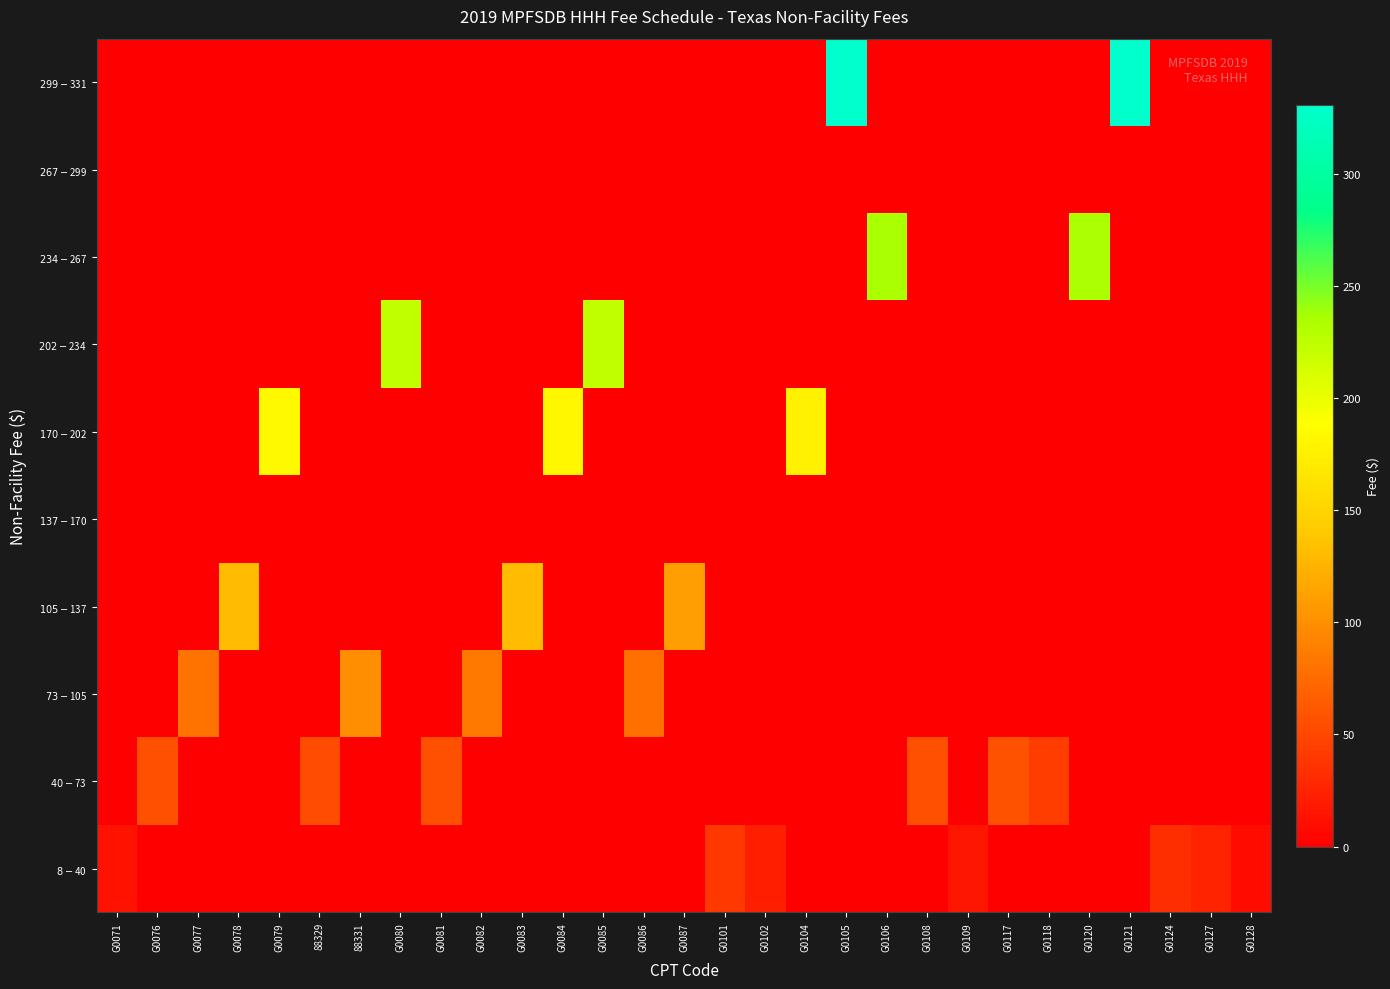

Reading left to right, list all the values displayed in this chart.

$8-$40: G0071=13.7	G0076=0.0	G0077=0.0	G0078=0.0	G0079=0.0	88329=0.0	88331=0.0	G0080=0.0	G0081=0.0	G0082=0.0	G0083=0.0	G0084=0.0	G0085=0.0	G0086=0.0	G0087=0.0	G0101=39.7	G0102=22.9	G0104=0.0	G0105=0.0	G0106=0.0	G0108=0.0	G0109=15.6	G0117=0.0	G0118=0.0	G0120=0.0	G0121=0.0	G0124=32.7	G0127=24.8	G0128=8.0
$40-$73: G0071=0.0	G0076=56.0	G0077=0.0	G0078=0.0	G0079=0.0	88329=53.3	88331=0.0	G0080=0.0	G0081=56.0	G0082=0.0	G0083=0.0	G0084=0.0	G0085=0.0	G0086=0.0	G0087=0.0	G0101=0.0	G0102=0.0	G0104=0.0	G0105=0.0	G0106=0.0	G0108=56.6	G0109=0.0	G0117=57.4	G0118=42.9	G0120=0.0	G0121=0.0	G0124=0.0	G0127=0.0	G0128=0.0
$73-$105: G0071=0.0	G0076=0.0	G0077=80.6	G0078=0.0	G0079=0.0	88329=0.0	88331=100.0	G0080=0.0	G0081=0.0	G0082=85.0	G0083=0.0	G0084=0.0	G0085=0.0	G0086=78.6	G0087=0.0	G0101=0.0	G0102=0.0	G0104=0.0	G0105=0.0	G0106=0.0	G0108=0.0	G0109=0.0	G0117=0.0	G0118=0.0	G0120=0.0	G0121=0.0	G0124=0.0	G0127=0.0	G0128=0.0
$105-$137: G0071=0.0	G0076=0.0	G0077=0.0	G0078=131.5	G0079=0.0	88329=0.0	88331=0.0	G0080=0.0	G0081=0.0	G0082=0.0	G0083=130.9	G0084=0.0	G0085=0.0	G0086=0.0	G0087=110.3	G0101=0.0	G0102=0.0	G0104=0.0	G0105=0.0	G0106=0.0	G0108=0.0	G0109=0.0	G0117=0.0	G0118=0.0	G0120=0.0	G0121=0.0	G0124=0.0	G0127=0.0	G0128=0.0
$137-$170: G0071=0.0	G0076=0.0	G0077=0.0	G0078=0.0	G0079=0.0	88329=0.0	88331=0.0	G0080=0.0	G0081=0.0	G0082=0.0	G0083=0.0	G0084=0.0	G0085=0.0	G0086=0.0	G0087=0.0	G0101=0.0	G0102=0.0	G0104=0.0	G0105=0.0	G0106=0.0	G0108=0.0	G0109=0.0	G0117=0.0	G0118=0.0	G0120=0.0	G0121=0.0	G0124=0.0	G0127=0.0	G0128=0.0
$170-$202: G0071=0.0	G0076=0.0	G0077=0.0	G0078=0.0	G0079=184.7	88329=0.0	88331=0.0	G0080=0.0	G0081=0.0	G0082=0.0	G0083=0.0	G0084=181.4	G0085=0.0	G0086=0.0	G0087=0.0	G0101=0.0	G0102=0.0	G0104=177.2	G0105=0.0	G0106=0.0	G0108=0.0	G0109=0.0	G0117=0.0	G0118=0.0	G0120=0.0	G0121=0.0	G0124=0.0	G0127=0.0	G0128=0.0
$202-$234: G0071=0.0	G0076=0.0	G0077=0.0	G0078=0.0	G0079=0.0	88329=0.0	88331=0.0	G0080=224.5	G0081=0.0	G0082=0.0	G0083=0.0	G0084=0.0	G0085=224.5	G0086=0.0	G0087=0.0	G0101=0.0	G0102=0.0	G0104=0.0	G0105=0.0	G0106=0.0	G0108=0.0	G0109=0.0	G0117=0.0	G0118=0.0	G0120=0.0	G0121=0.0	G0124=0.0	G0127=0.0	G0128=0.0
$234-$267: G0071=0.0	G0076=0.0	G0077=0.0	G0078=0.0	G0079=0.0	88329=0.0	88331=0.0	G0080=0.0	G0081=0.0	G0082=0.0	G0083=0.0	G0084=0.0	G0085=0.0	G0086=0.0	G0087=0.0	G0101=0.0	G0102=0.0	G0104=0.0	G0105=0.0	G0106=235.8	G0108=0.0	G0109=0.0	G0117=0.0	G0118=0.0	G0120=234.9	G0121=0.0	G0124=0.0	G0127=0.0	G0128=0.0
$267-$299: G0071=0.0	G0076=0.0	G0077=0.0	G0078=0.0	G0079=0.0	88329=0.0	88331=0.0	G0080=0.0	G0081=0.0	G0082=0.0	G0083=0.0	G0084=0.0	G0085=0.0	G0086=0.0	G0087=0.0	G0101=0.0	G0102=0.0	G0104=0.0	G0105=0.0	G0106=0.0	G0108=0.0	G0109=0.0	G0117=0.0	G0118=0.0	G0120=0.0	G0121=0.0	G0124=0.0	G0127=0.0	G0128=0.0
$299-$331: G0071=0.0	G0076=0.0	G0077=0.0	G0078=0.0	G0079=0.0	88329=0.0	88331=0.0	G0080=0.0	G0081=0.0	G0082=0.0	G0083=0.0	G0084=0.0	G0085=0.0	G0086=0.0	G0087=0.0	G0101=0.0	G0102=0.0	G0104=0.0	G0105=330.9	G0106=0.0	G0108=0.0	G0109=0.0	G0117=0.0	G0118=0.0	G0120=0.0	G0121=331.2	G0124=0.0	G0127=0.0	G0128=0.0